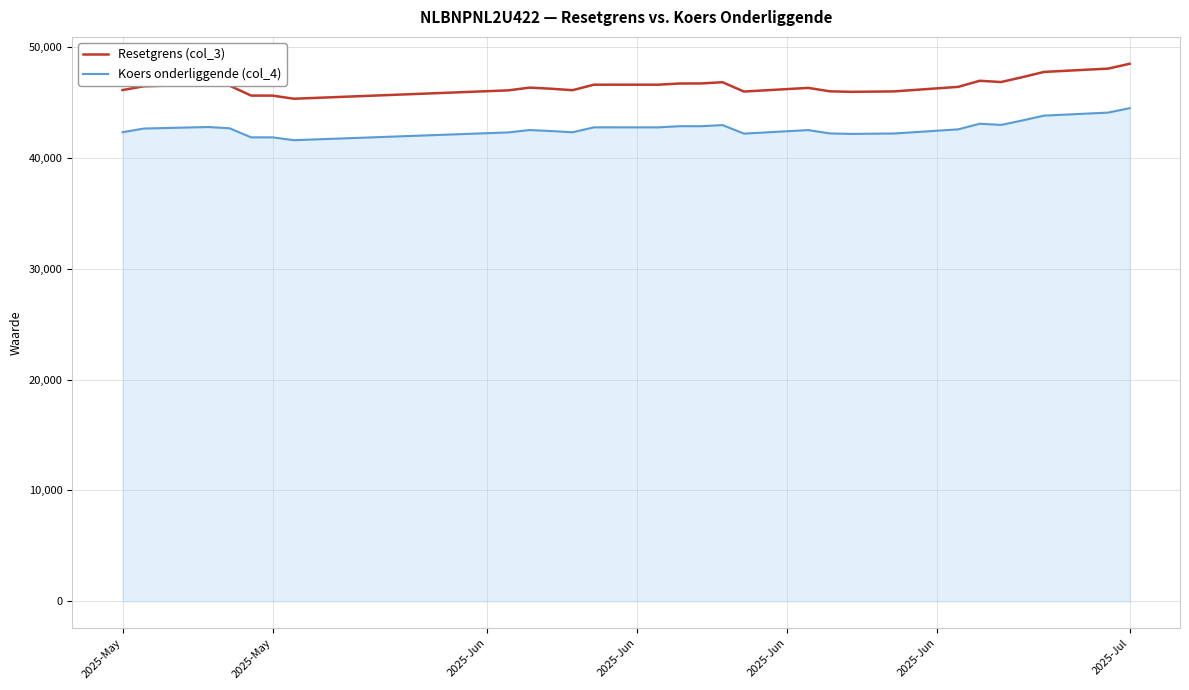

What is the difference between the maximum and minimum values in the Resetgrens (col_3) series?

3156.6